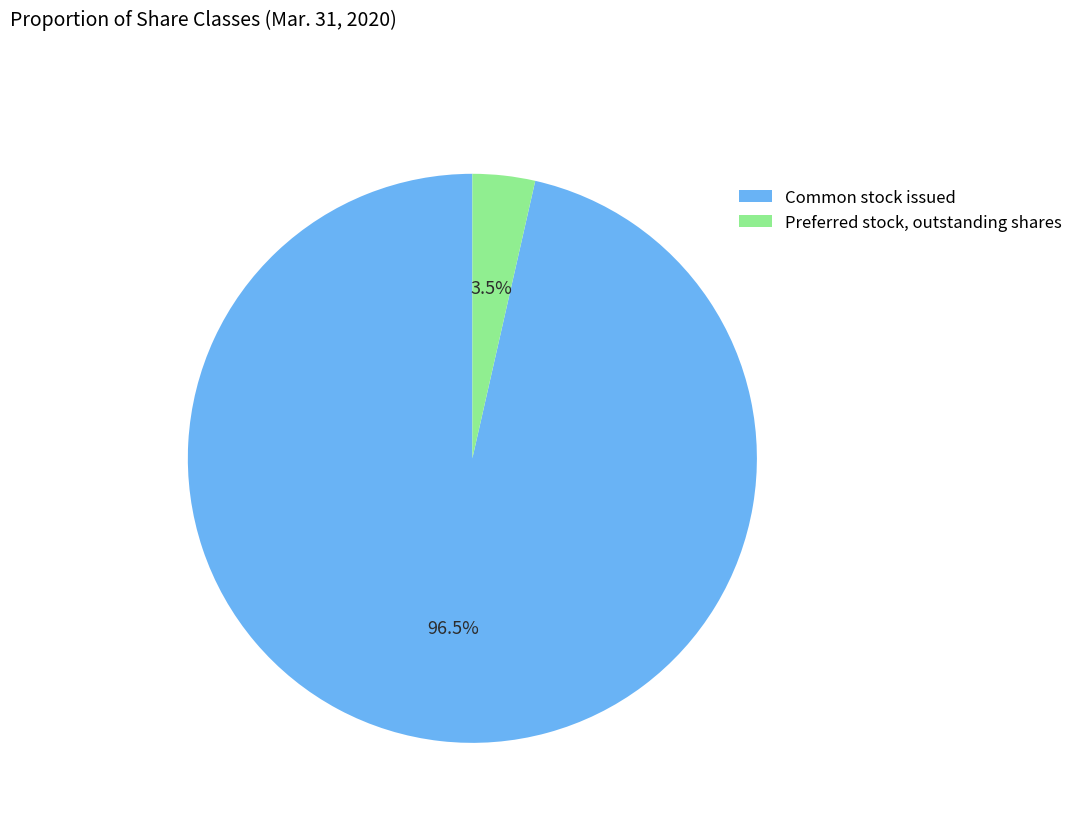

What is the smallest slice in the pie chart?

Preferred stock, outstanding shares